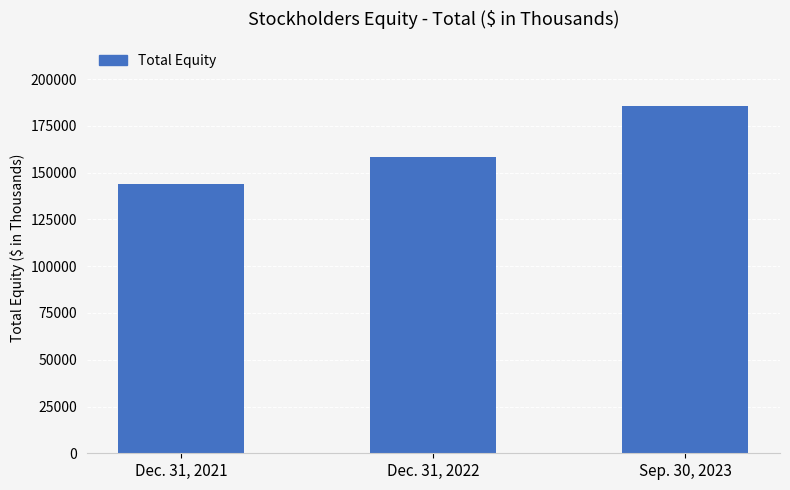

What is the label of the 3rd bar from the left?

Sep. 30, 2023